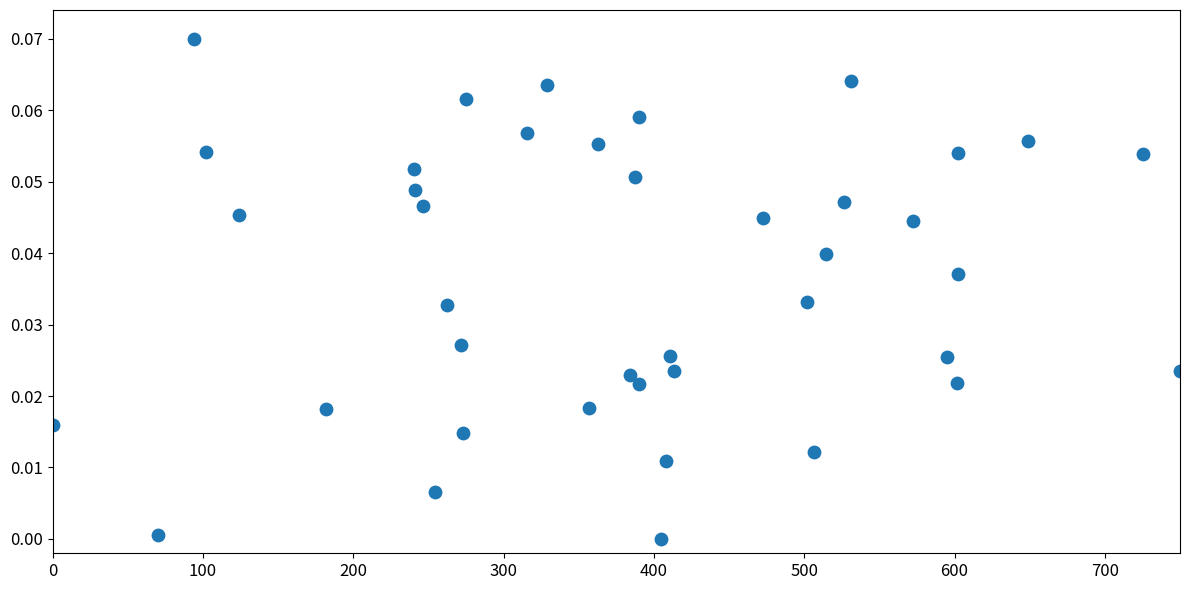

What is the range of X values (max minus min)?

750.0